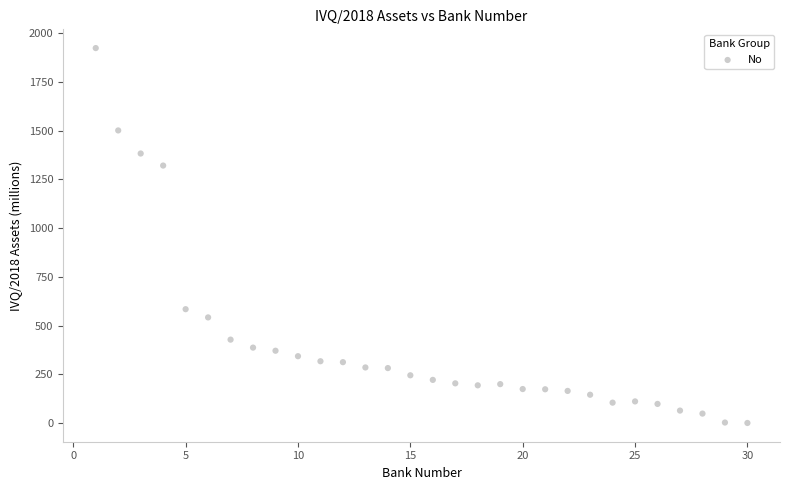

What is the range of X values (max minus min)?

29.0